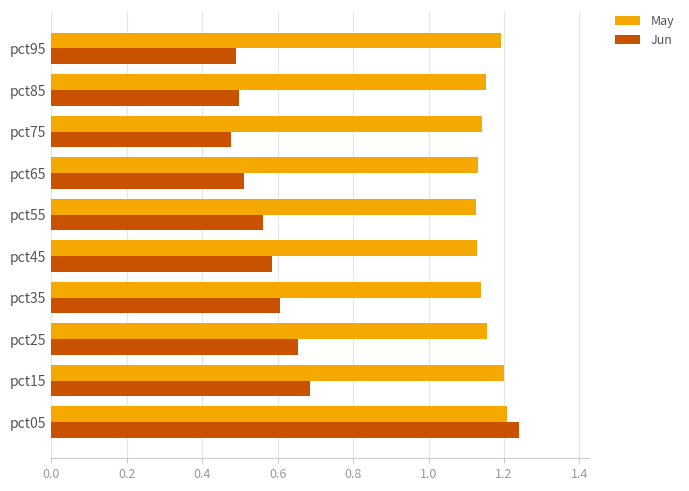

Which series has the largest range (max minus min)?

Jun